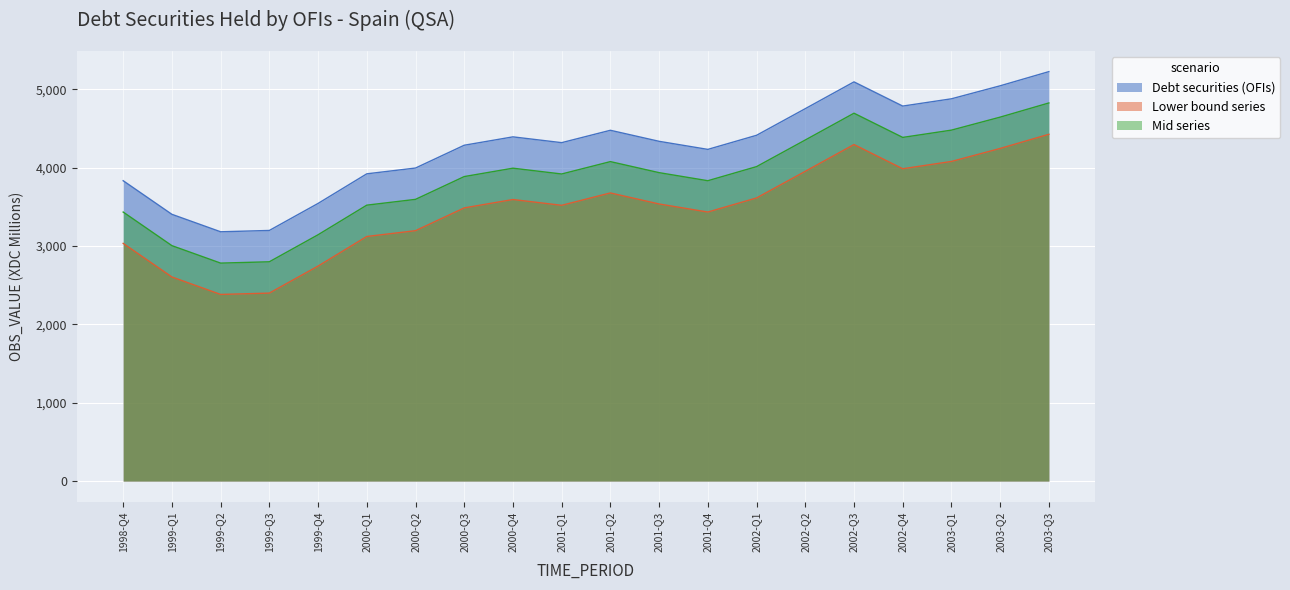

How many data points are above 4338?

9